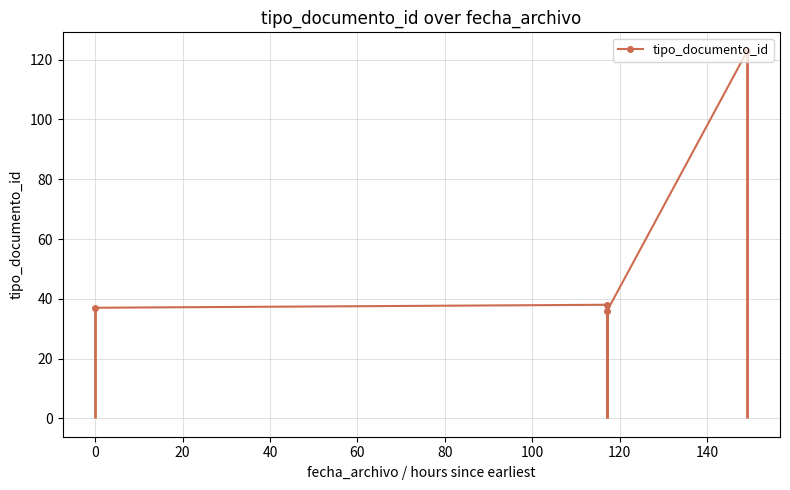

What is the difference between the second highest and second lowest values?

1